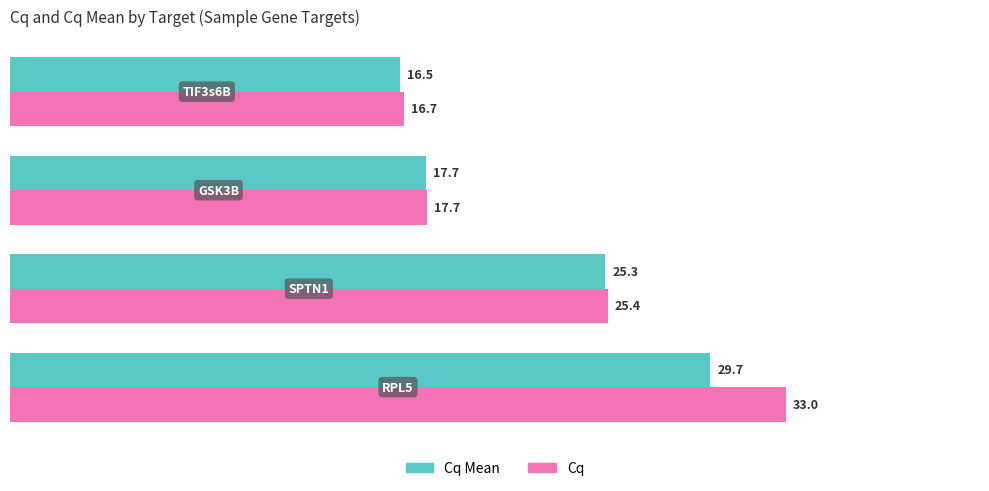

How many values in the Cq series are below 25?

2